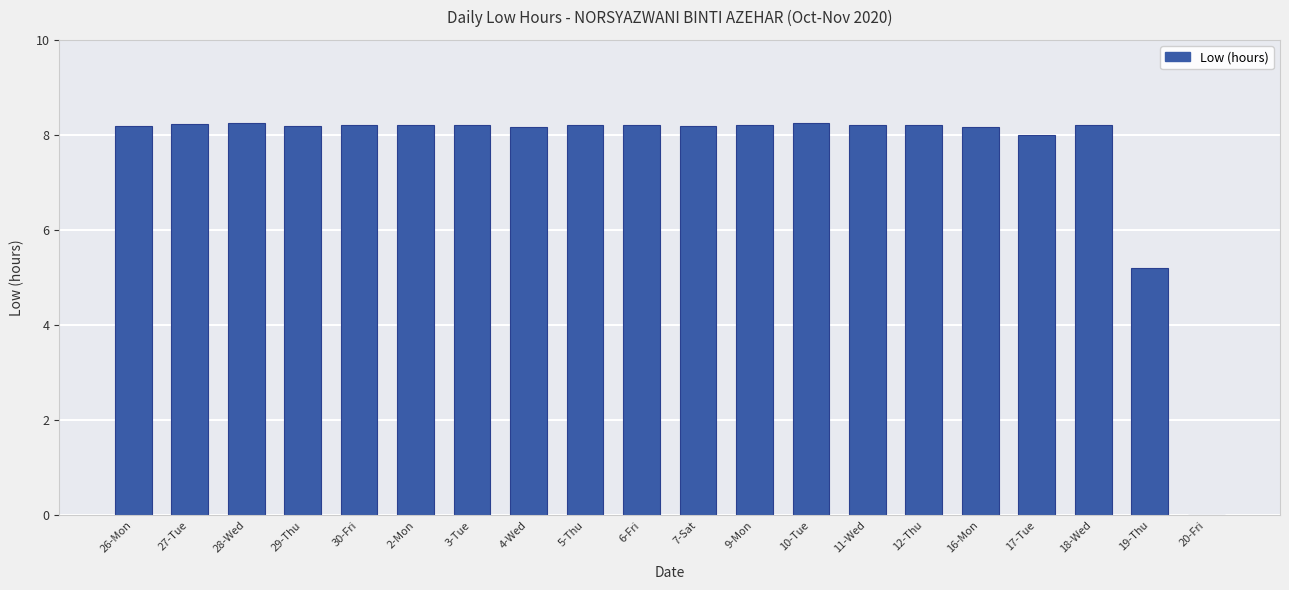

The value at 10-Tue is 8.2. True or false?

True